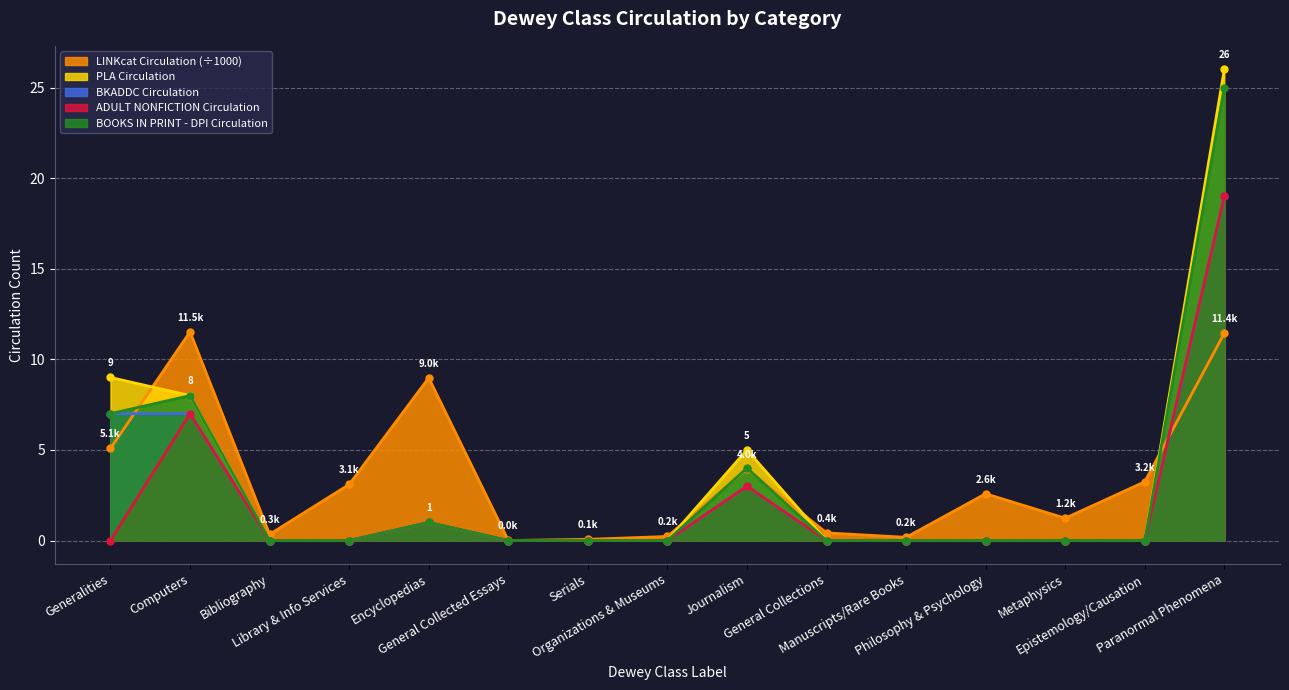

True or false: LINKcat Circulation (÷1000) has more than 1 points higher than both neighbors.

True